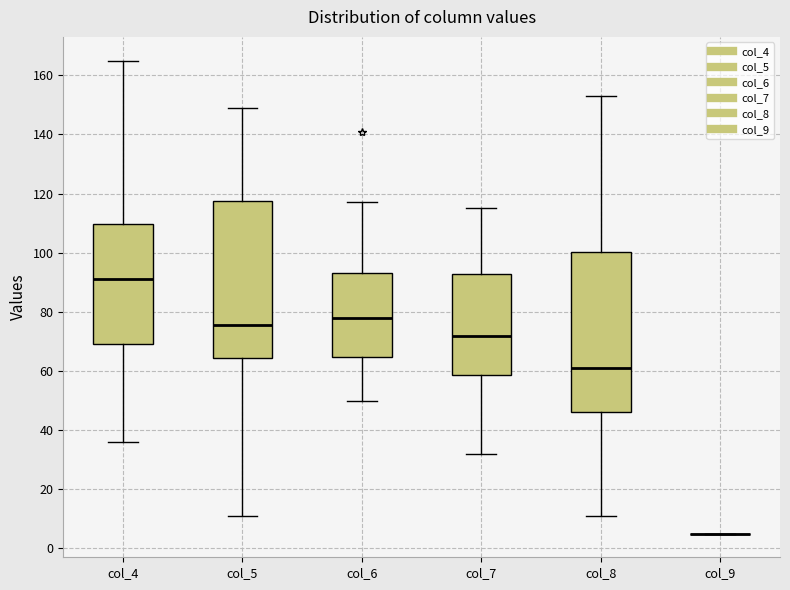

Reading left to right, read every box against the y-axis: the position of its median line, the range the box covers, and the ends of its whiskers. The values are not printed on the chart, so give them approximately, as read against the axis.

col_4: median 92, box 70 to 110, whiskers 36 to 166
col_5: median 76, box 64 to 118, whiskers 12 to 150
col_6: median 78, box 64 to 94, whiskers 50 to 118
col_7: median 72, box 58 to 92, whiskers 32 to 116
col_8: median 62, box 46 to 100, whiskers 12 to 154
col_9: box collapsed to a line at 6, whiskers 6 to 6